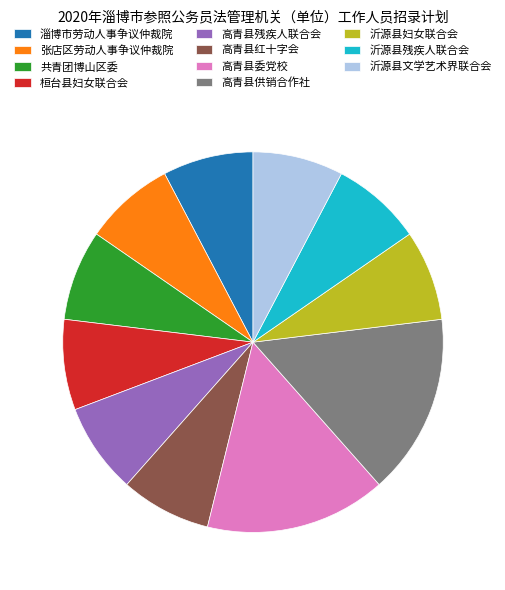

True or false: 高青县红十字会 accounts for 8% of the total.

True